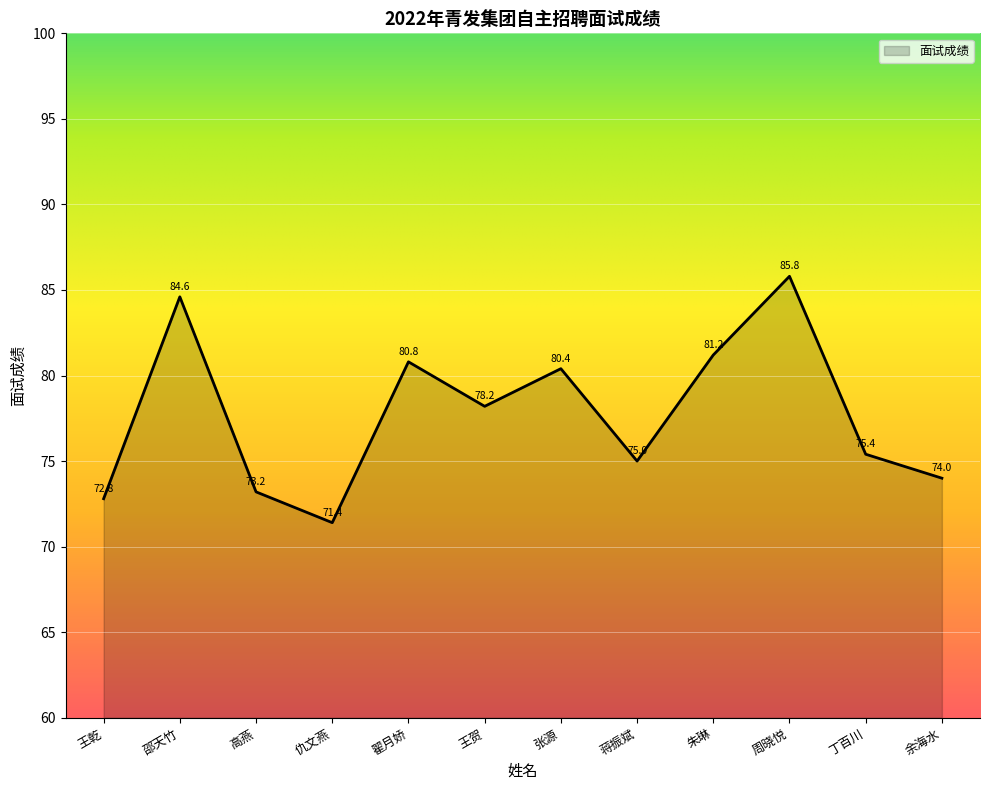

What position from the right is 周晓悦?

3